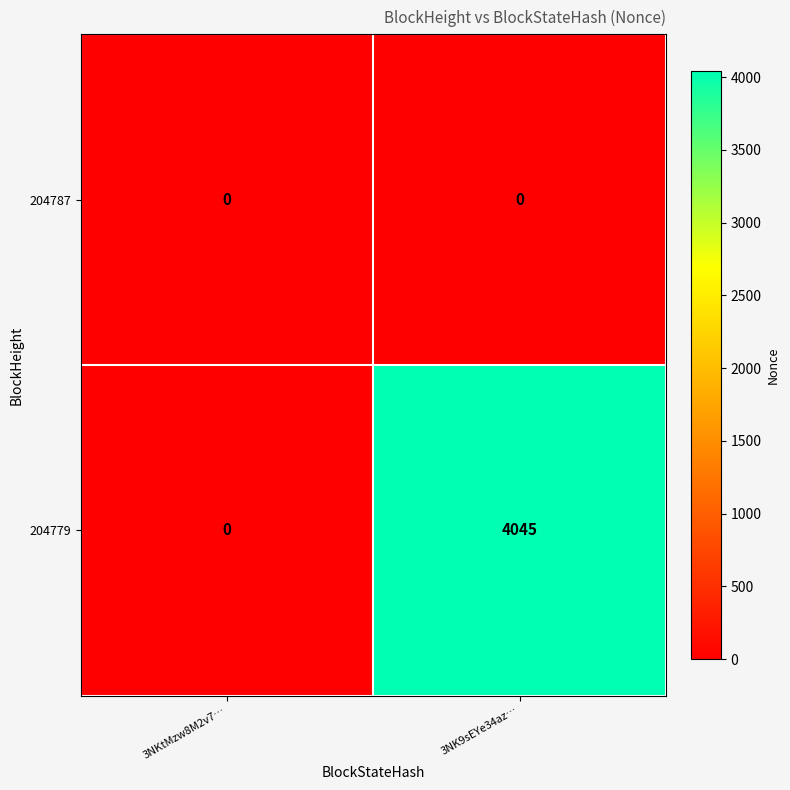

How many categories are shown in the chart?

2